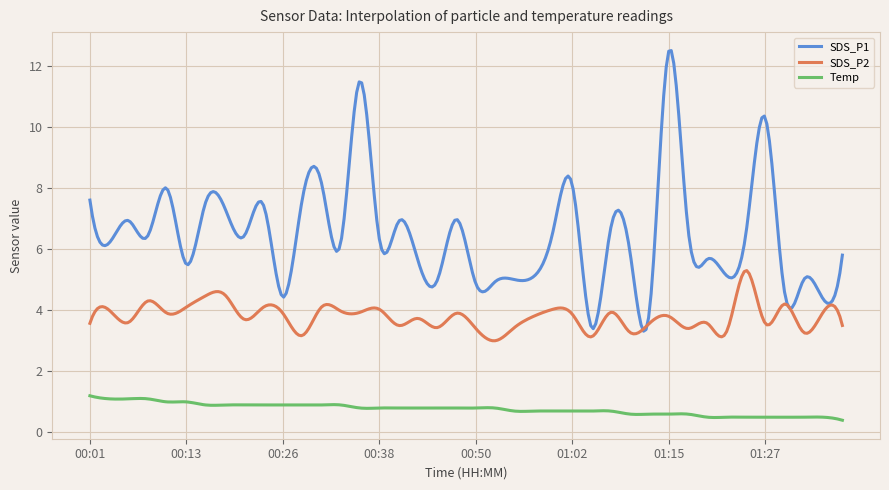

True or false: SDS_P2 and Temp cross at least once.

False